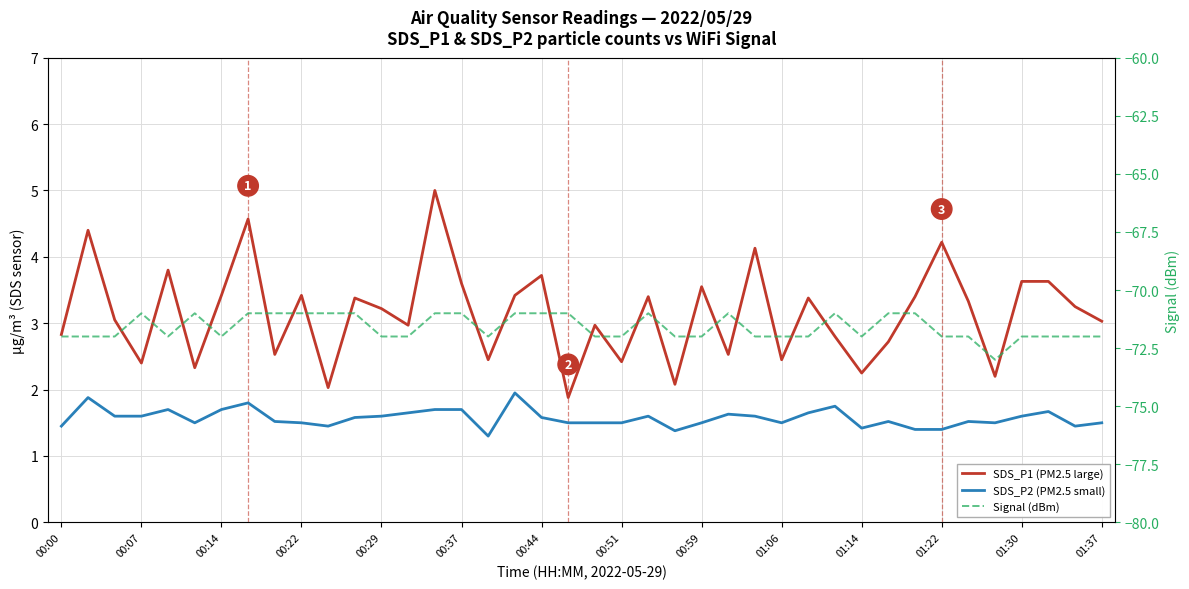

Which series has the largest total across all categories?

SDS_P1 (PM2.5 large)